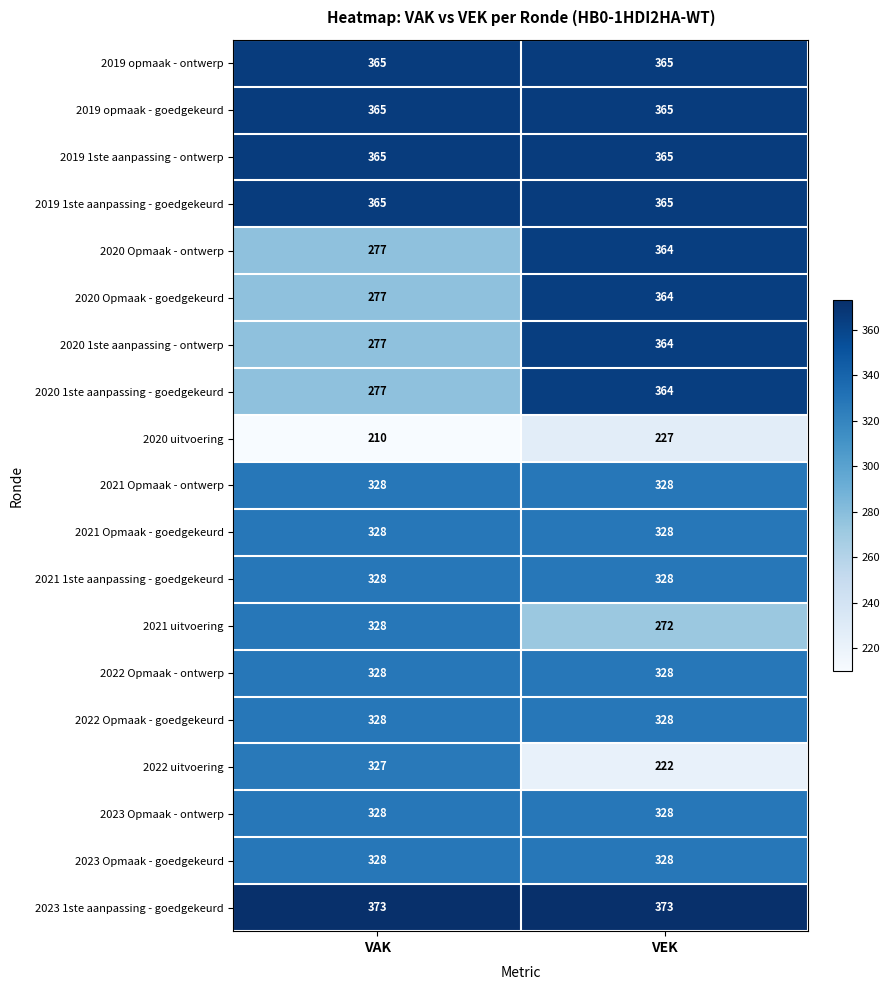

The 2021 uitvoering series shows 328 at VAK. True or false?

True